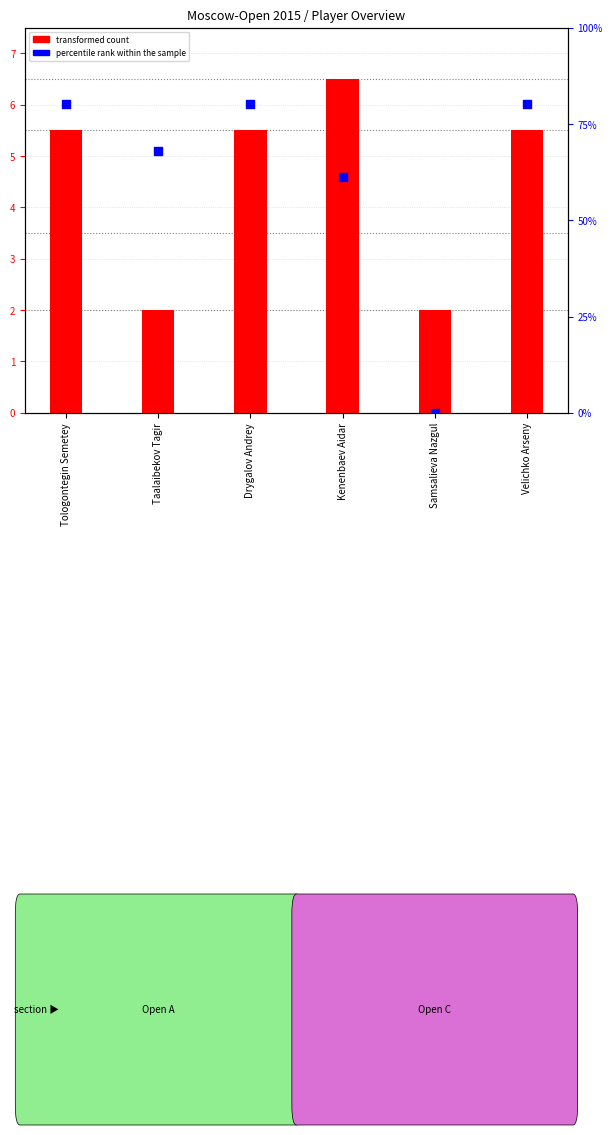

What is the total value across all series at Samsalieva Nazgul?

2.0